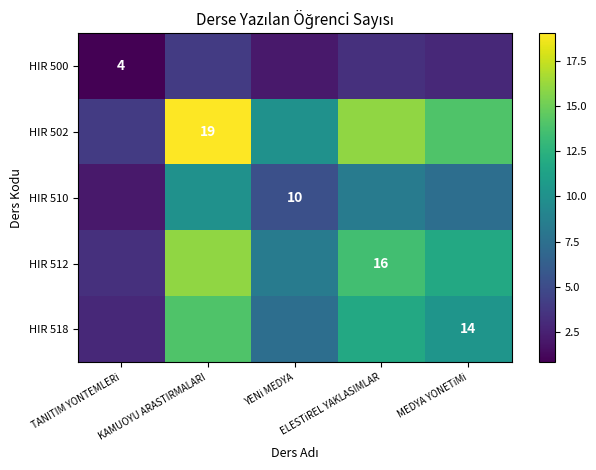

Count the number of categories in the chart.

5